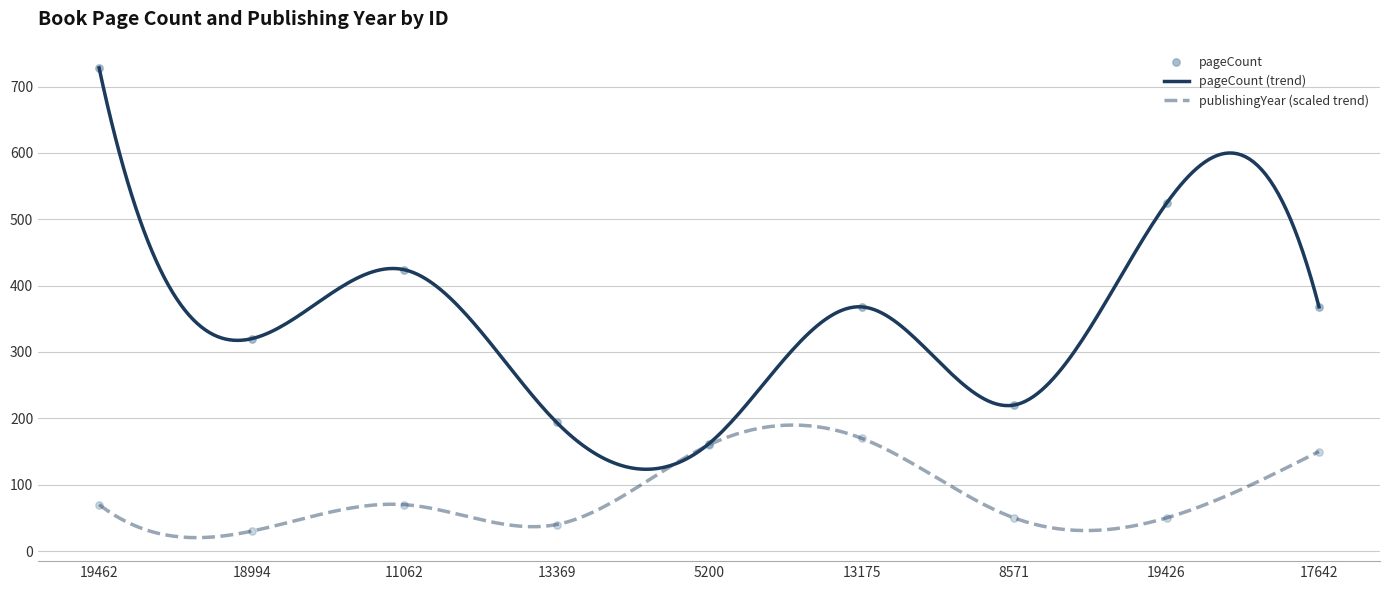

At which category is the sum across all series the highest?

19462